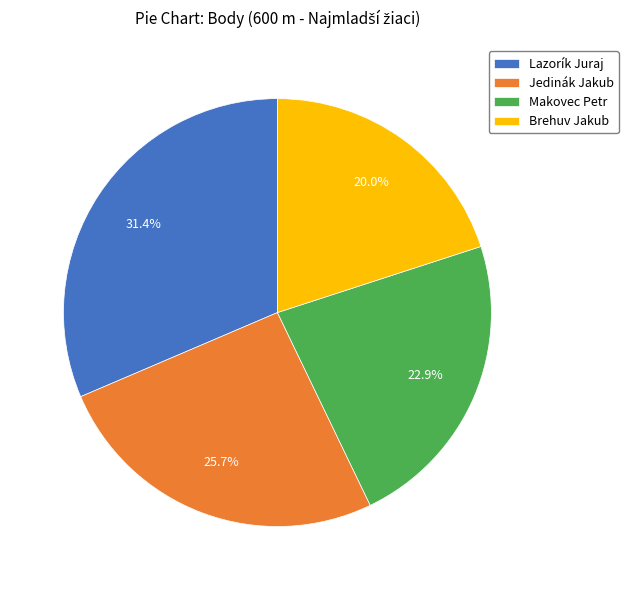

True or false: Brehuv Jakub accounts for 20% of the total.

True